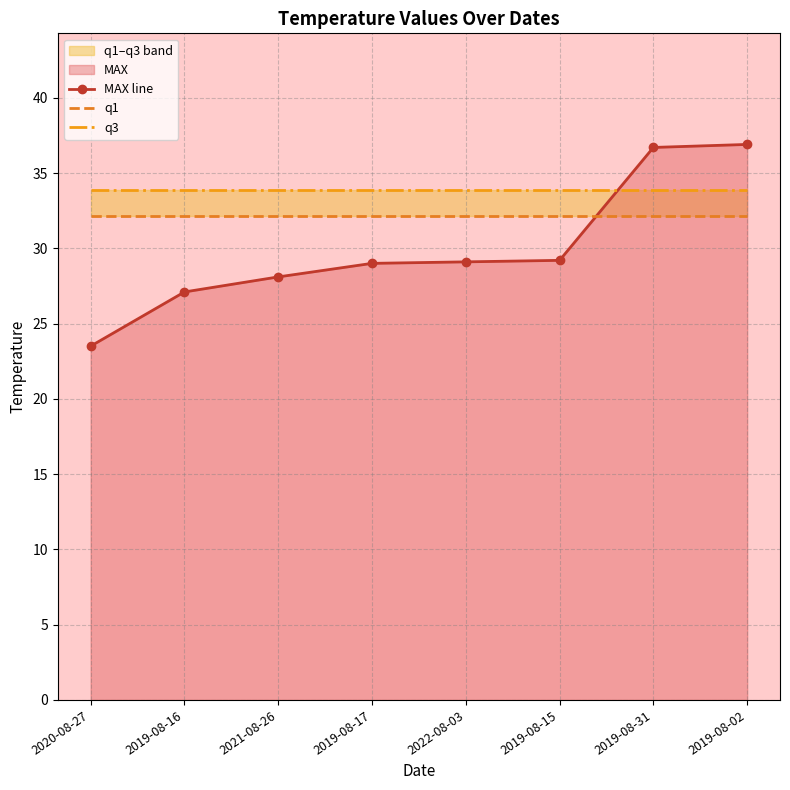

What is the minimum value for q3?

33.9